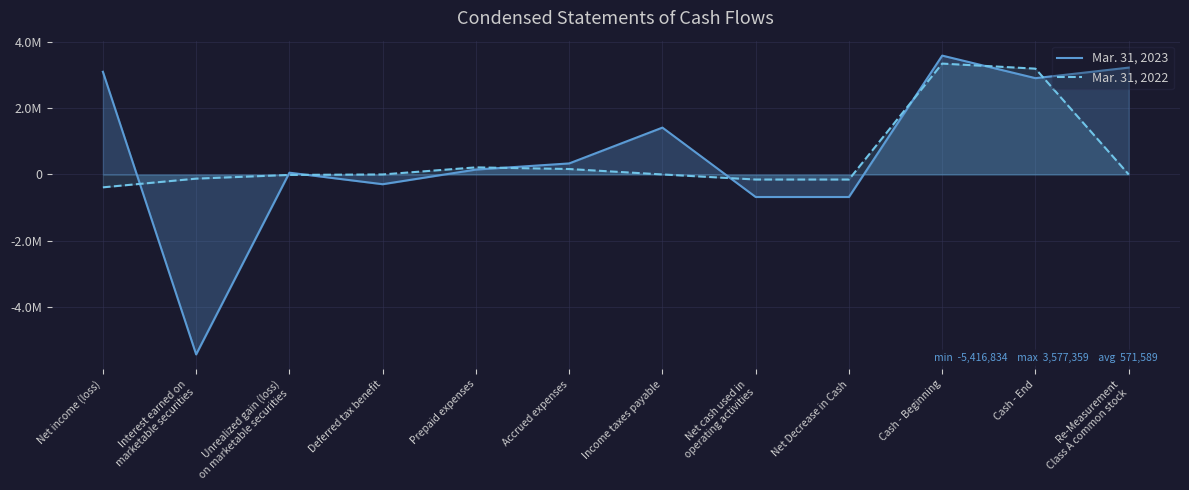

How many lines are shown in the chart?

2